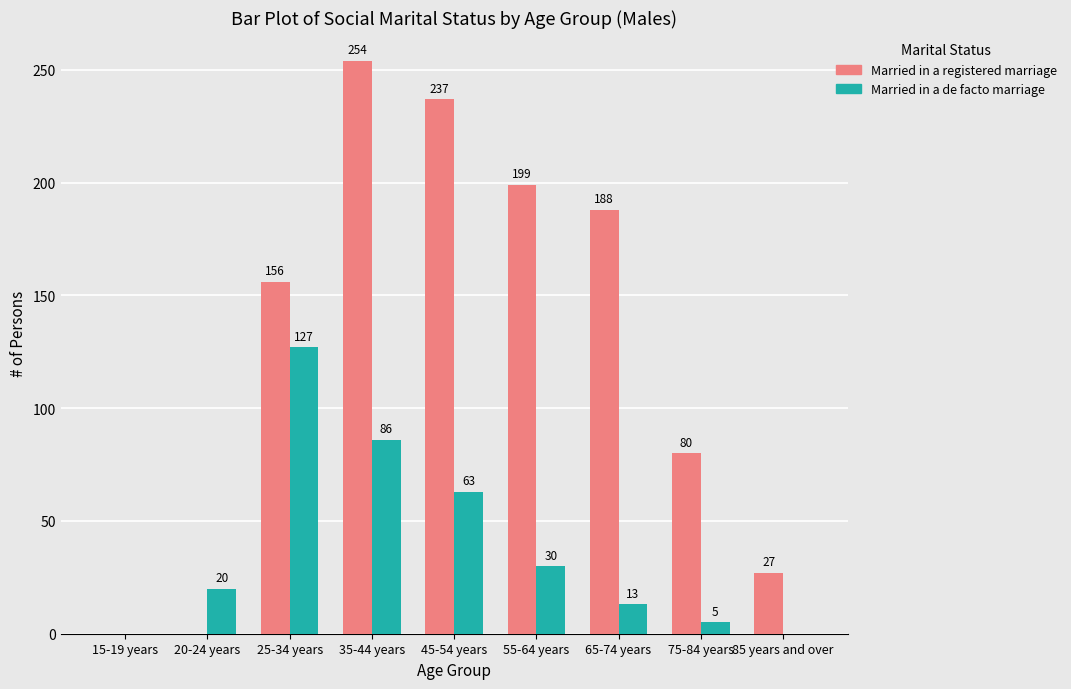

Is the value of Married in a registered marriage at 85 years and over greater than the value of Married in a de facto marriage at 15-19 years?

Yes